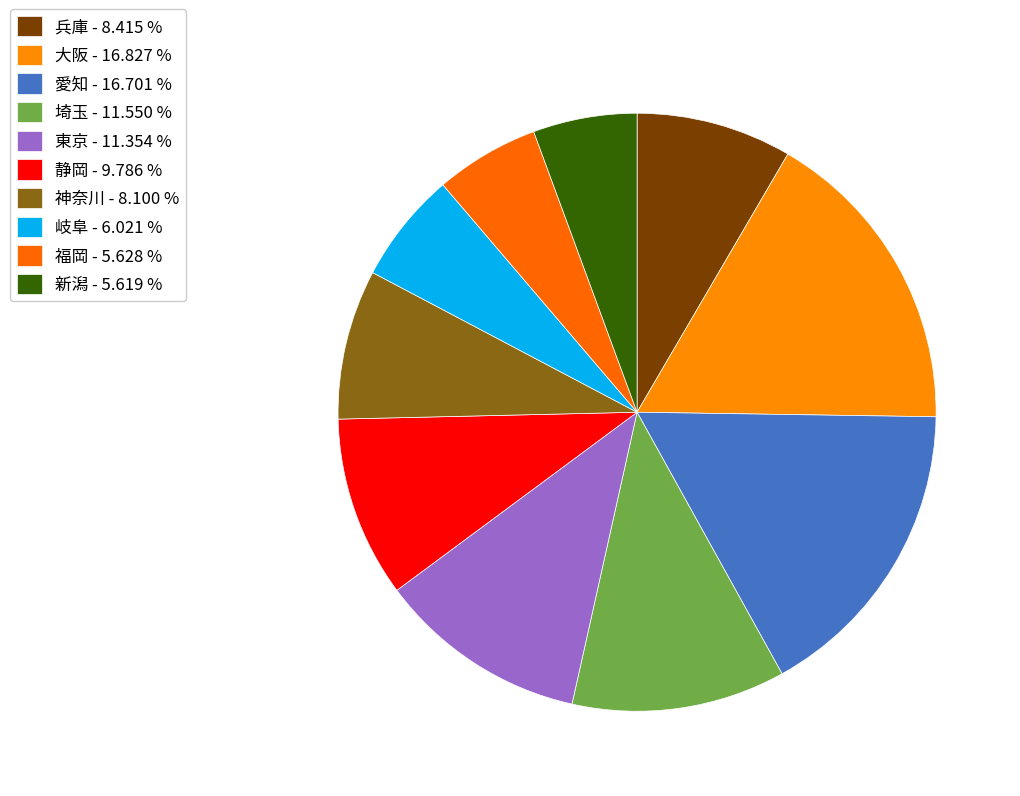

To the nearest percent, what is the average slice percentage?

10%